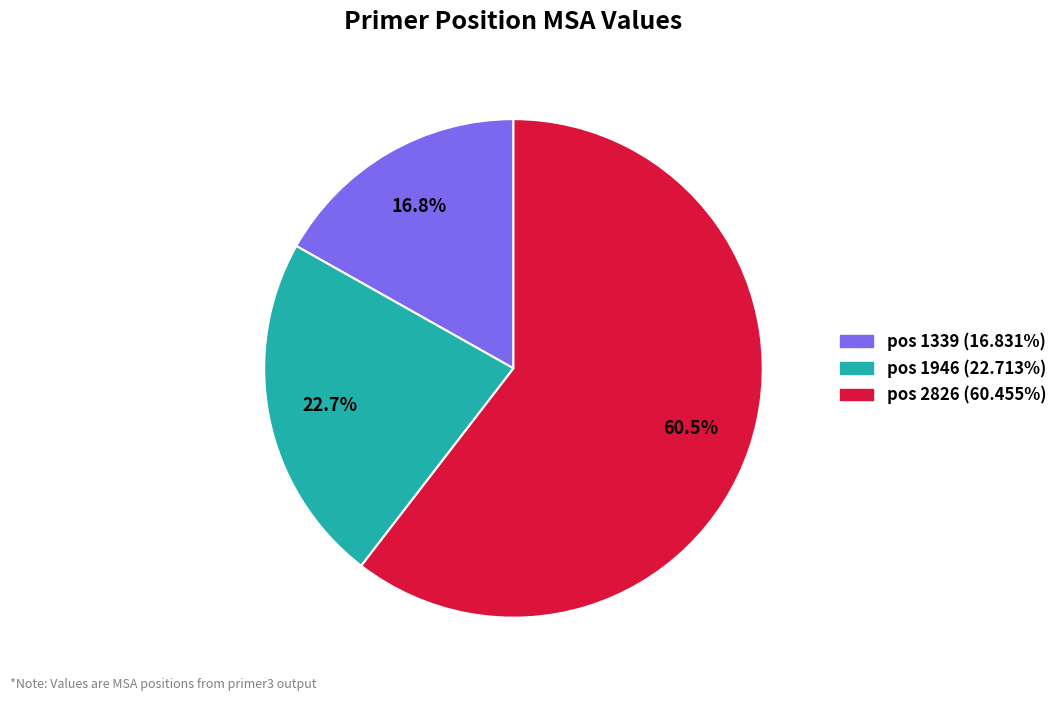

How many slices are in this pie chart?

3